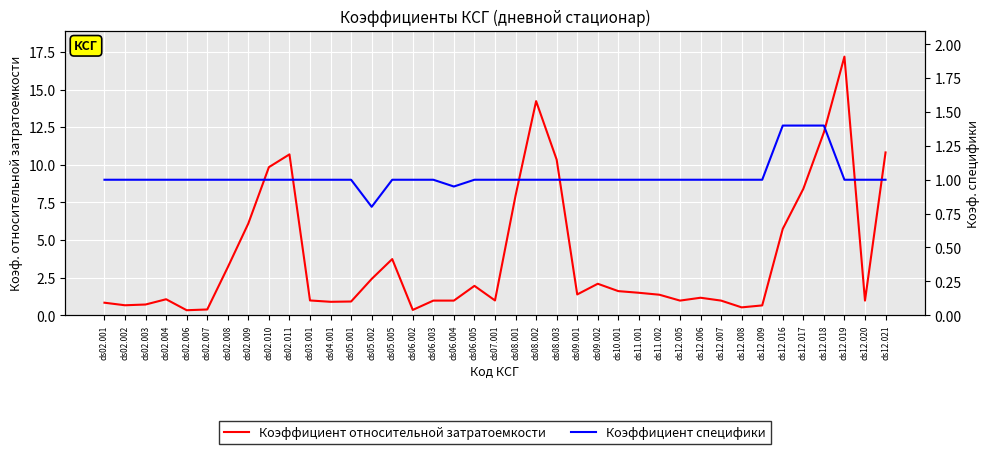

True or false: Коэффициент относительной затратоемкости has a value of 0.8 at ds11.002.

False